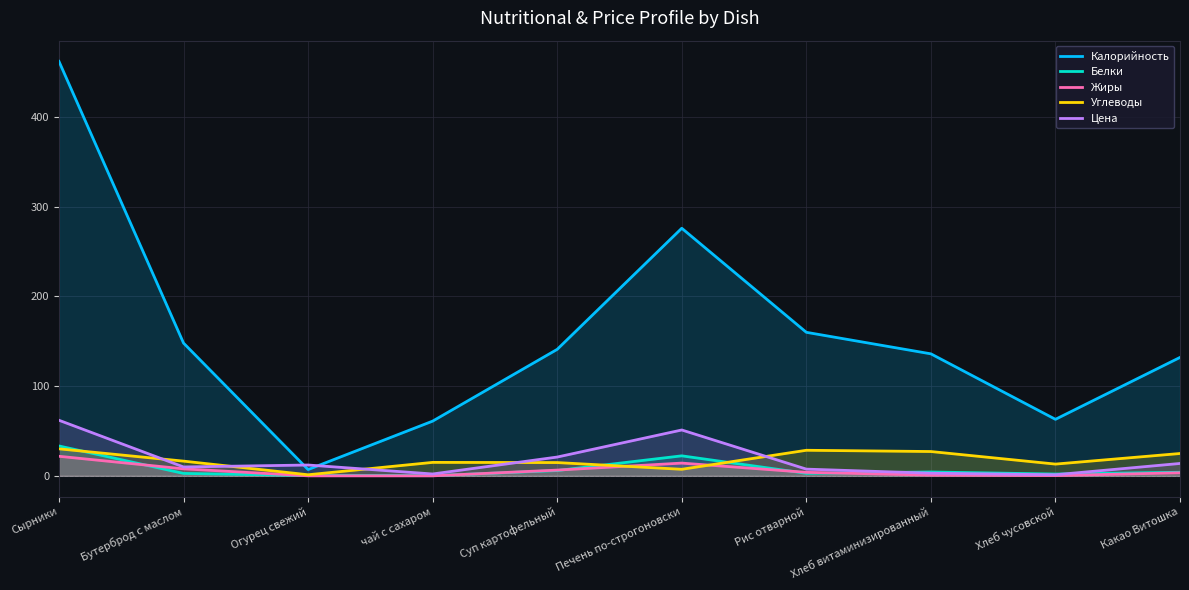

What position from the left is Сырники?

1